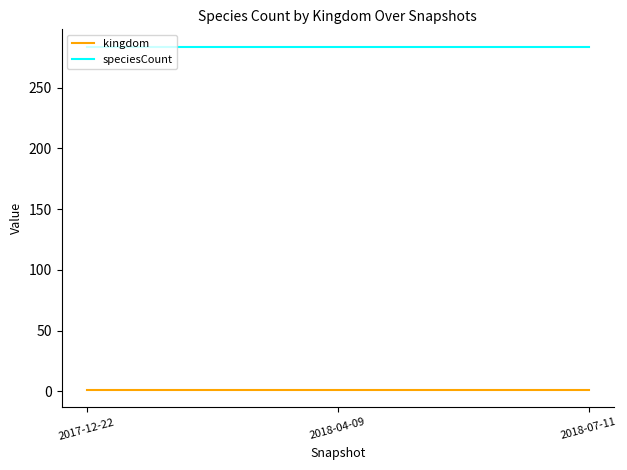

What is the smallest value displayed?

1